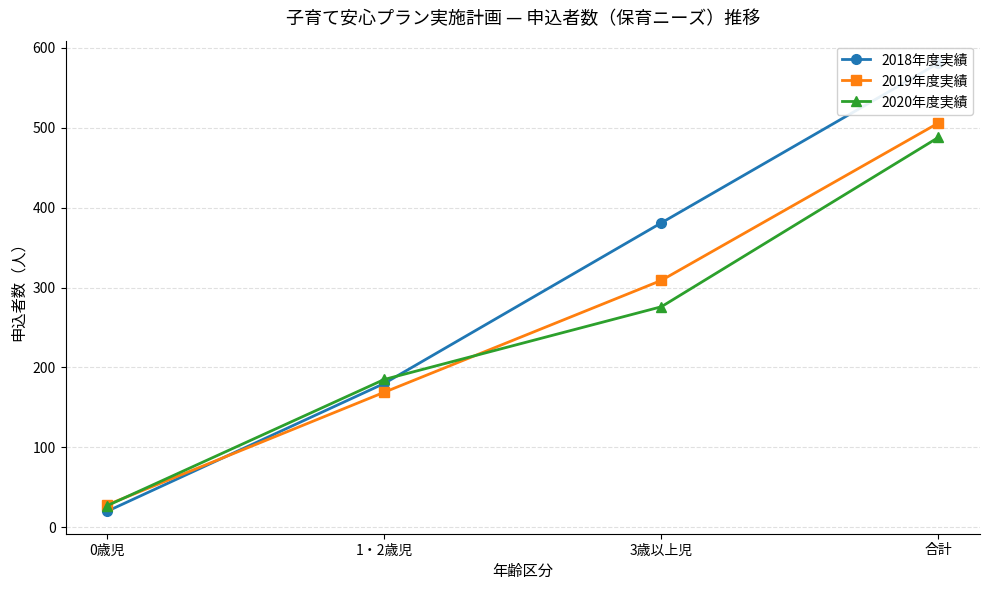

At which category is the sum across all series the highest?

合計